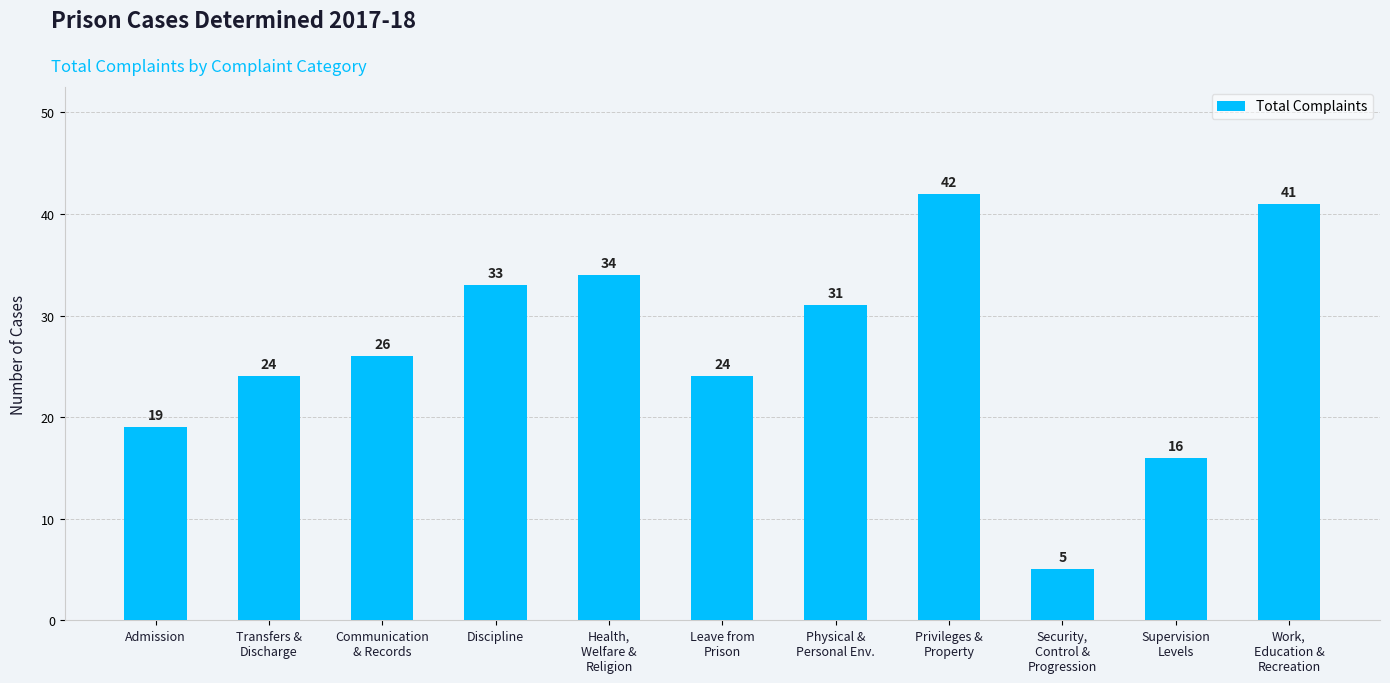

Which label corresponds to the largest value in the chart?

Privileges &
Property